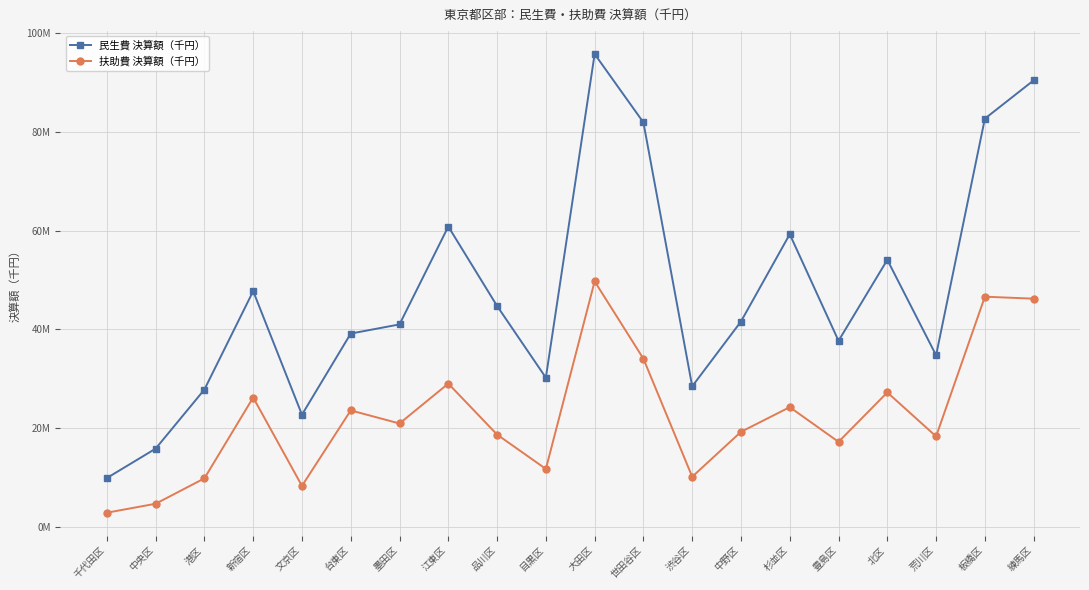

Reading left to right, list all the values displayed in this chart.

民生費 決算額（千円）: 千代田区=9890597	中央区=15846631	港区=27822604	新宿区=47758309	文京区=22725580	台東区=39164336	墨田区=41018404	江東区=60847892	品川区=44755835	目黒区=30226238	大田区=95796003	世田谷区=81939262	渋谷区=28473307	中野区=41605444	杉並区=59290572	豊島区=37694738	北区=54103592	荒川区=34764560	板橋区=82708349	練馬区=90466549
扶助費 決算額（千円）: 千代田区=2870329	中央区=4682432	港区=9825266	新宿区=26207499	文京区=8299904	台東区=23595481	墨田区=20946461	江東区=29030700	品川区=18698867	目黒区=11738781	大田区=49741442	世田谷区=34066707	渋谷区=10151129	中野区=19253326	杉並区=24253358	豊島区=17226161	北区=27241083	荒川区=18327599	板橋区=46632185	練馬区=46232814